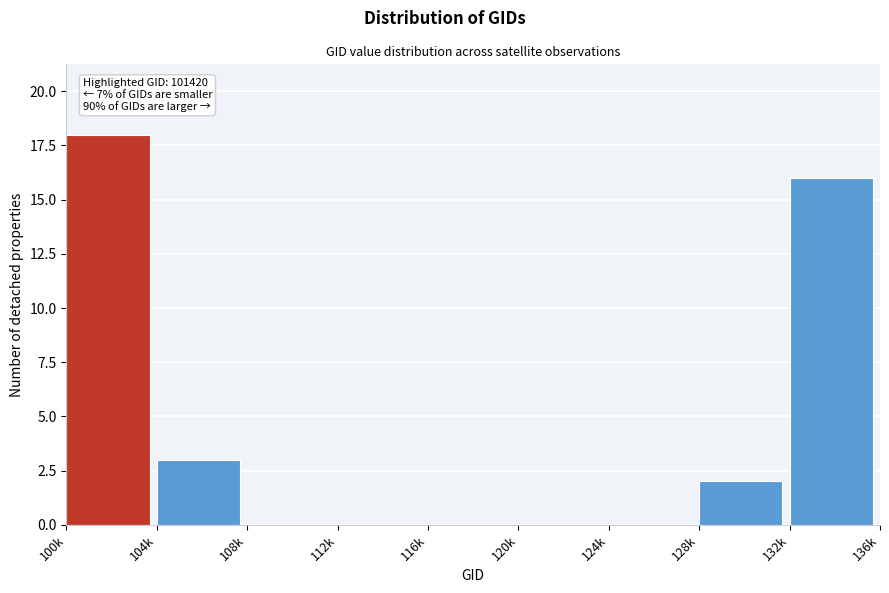

Reading left to right, what are all the values shown in this chart?

100k=18	104k=3	108k=0	112k=0	116k=0	120k=0	124k=0	128k=2	132k=16